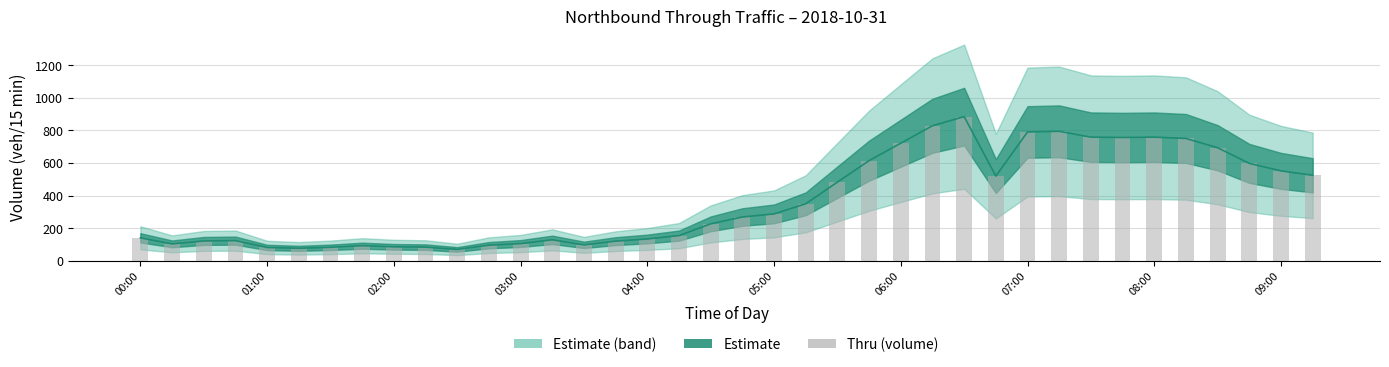

What is the difference between the maximum and minimum values?

815